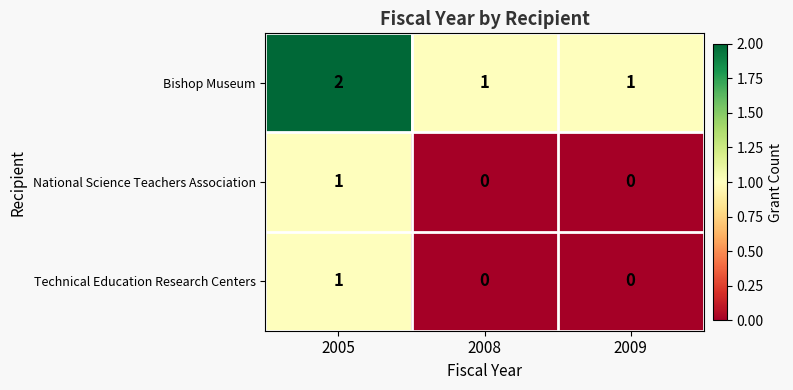

At which category is the sum across all series the highest?

2005